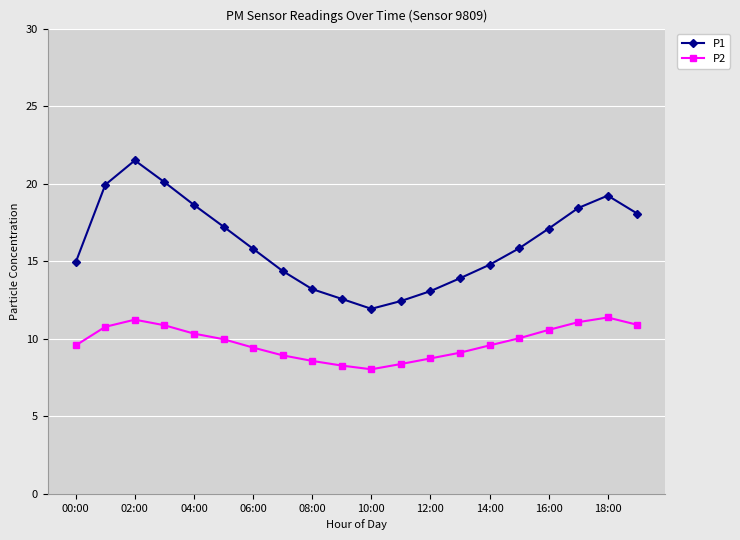

What are all the series names shown in the legend?

P1, P2